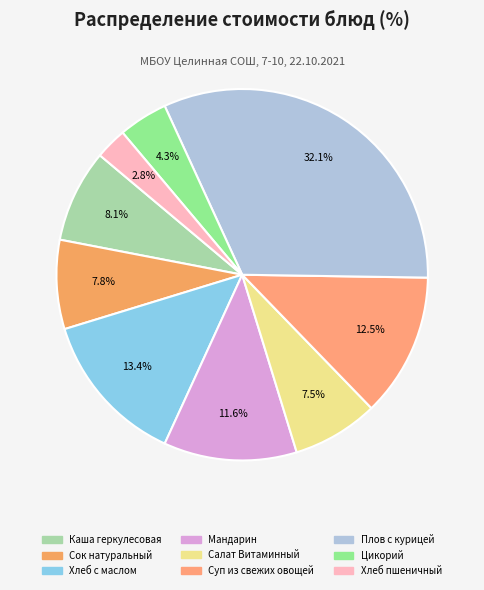

How many slices are in this pie chart?

9